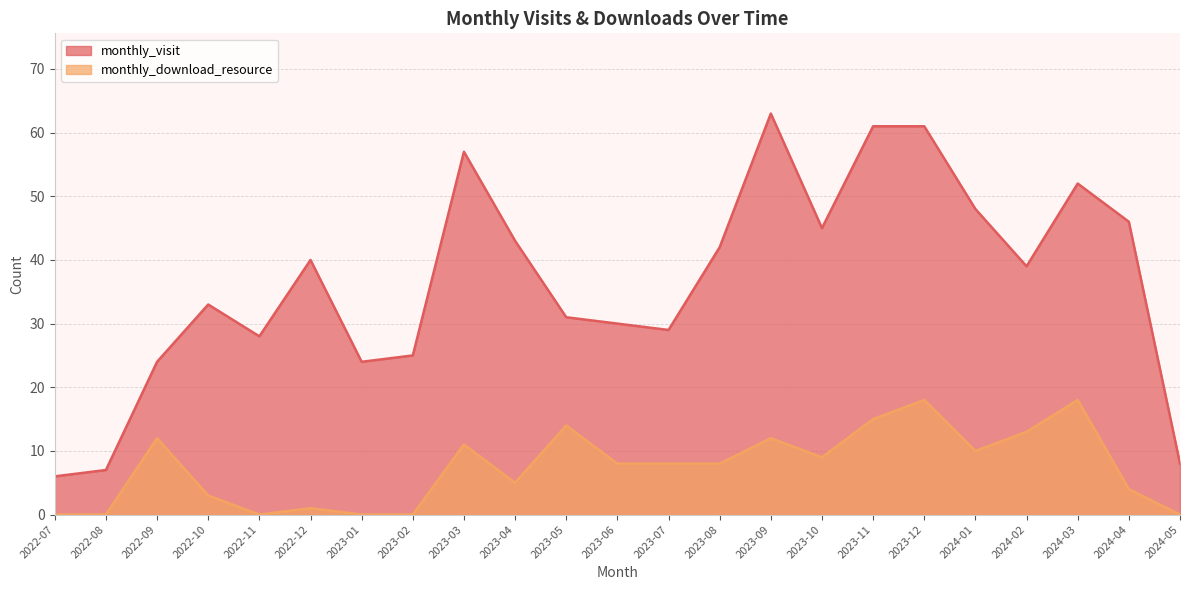

How many interior local peaks does the monthly_download_resource series have?

7